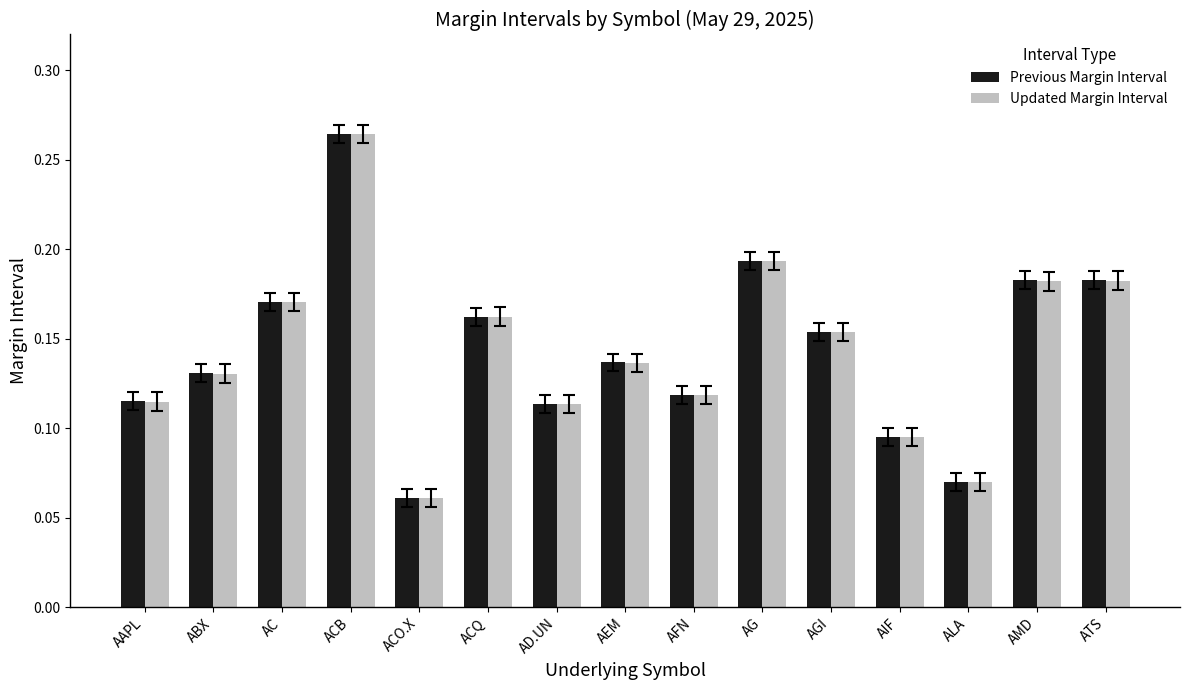

At which category is the sum across all series the highest?

ACB